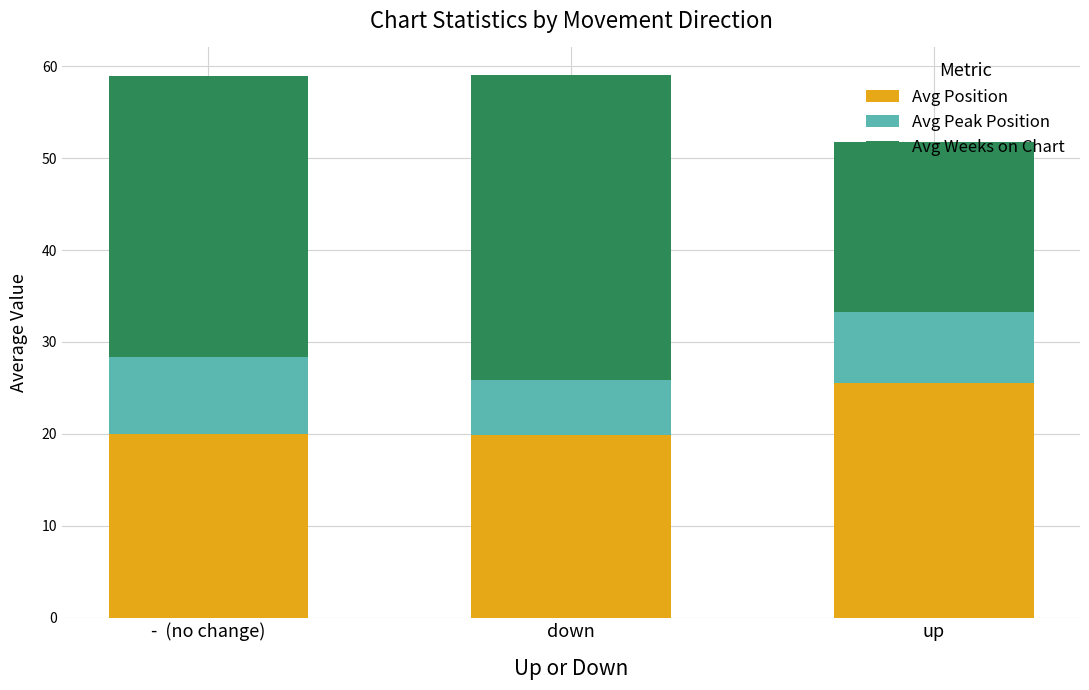

What is the difference between the maximum and second lowest values in the Avg Position series?

5.5